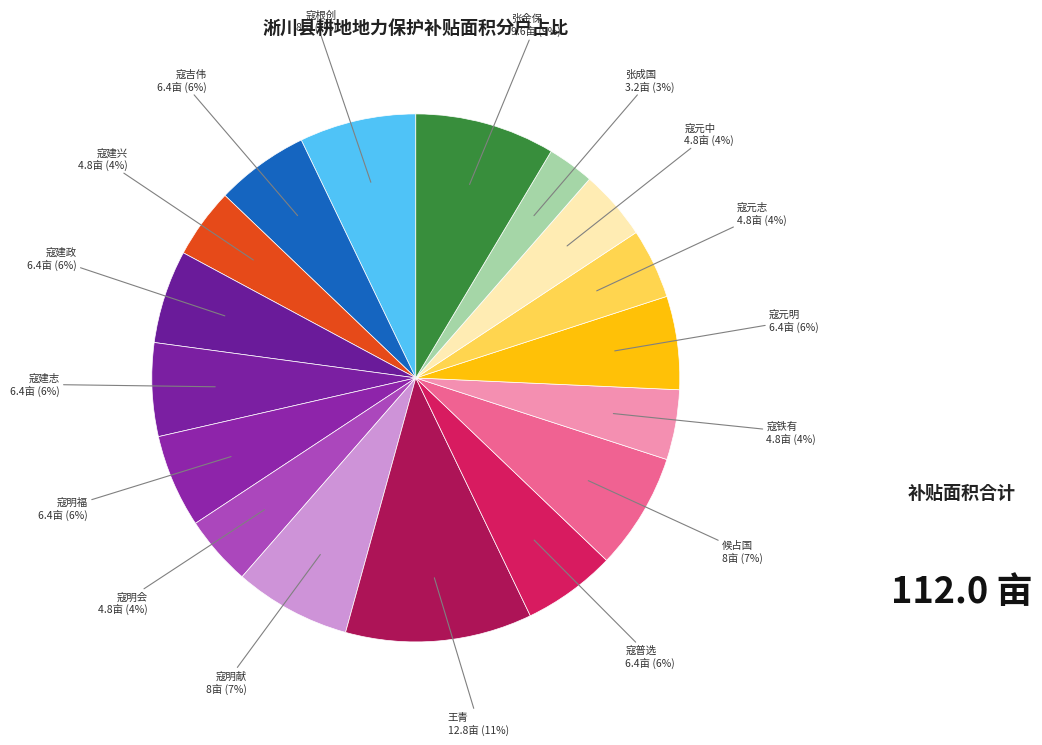

How many slices are in this pie chart?

17